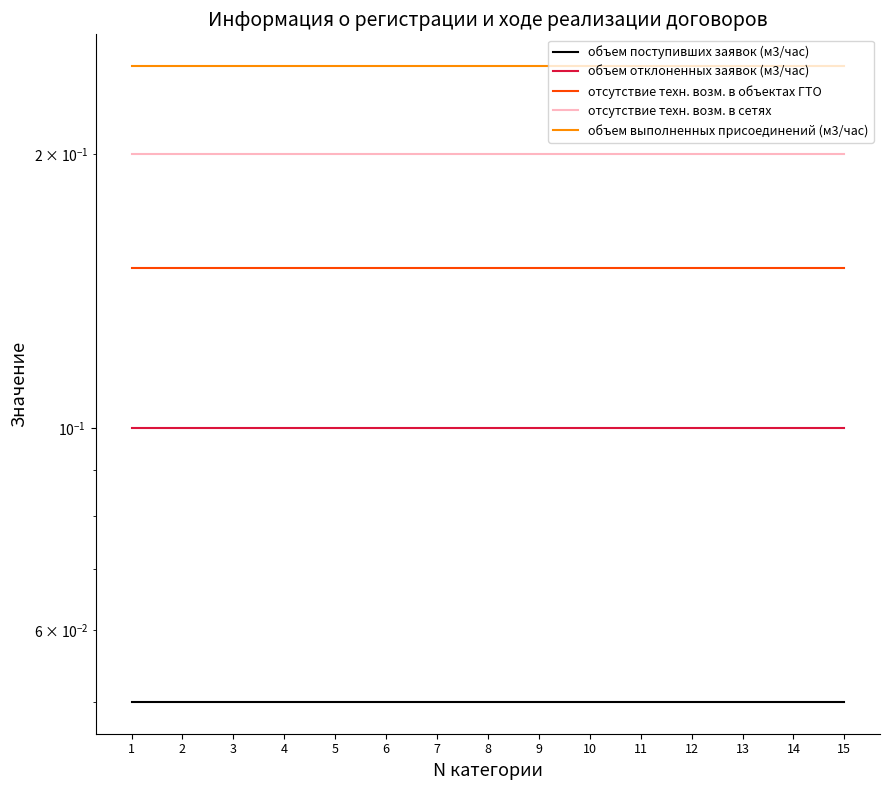

How many lines are shown in the chart?

5